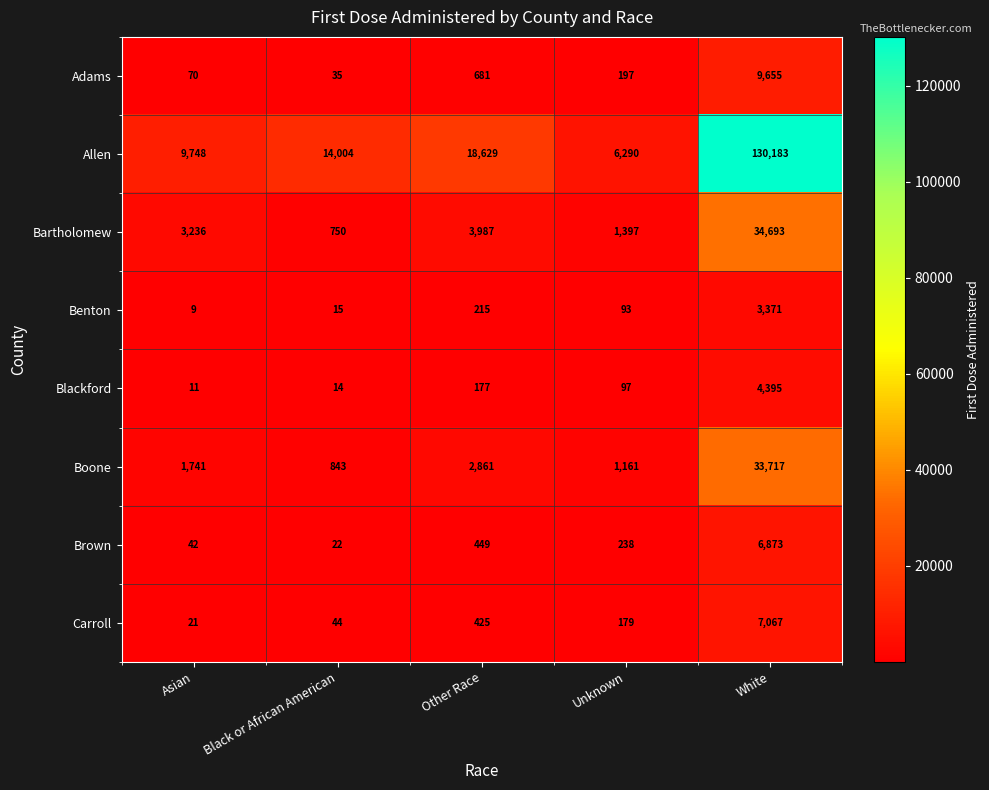

Which series has the widest spread of values?

Allen